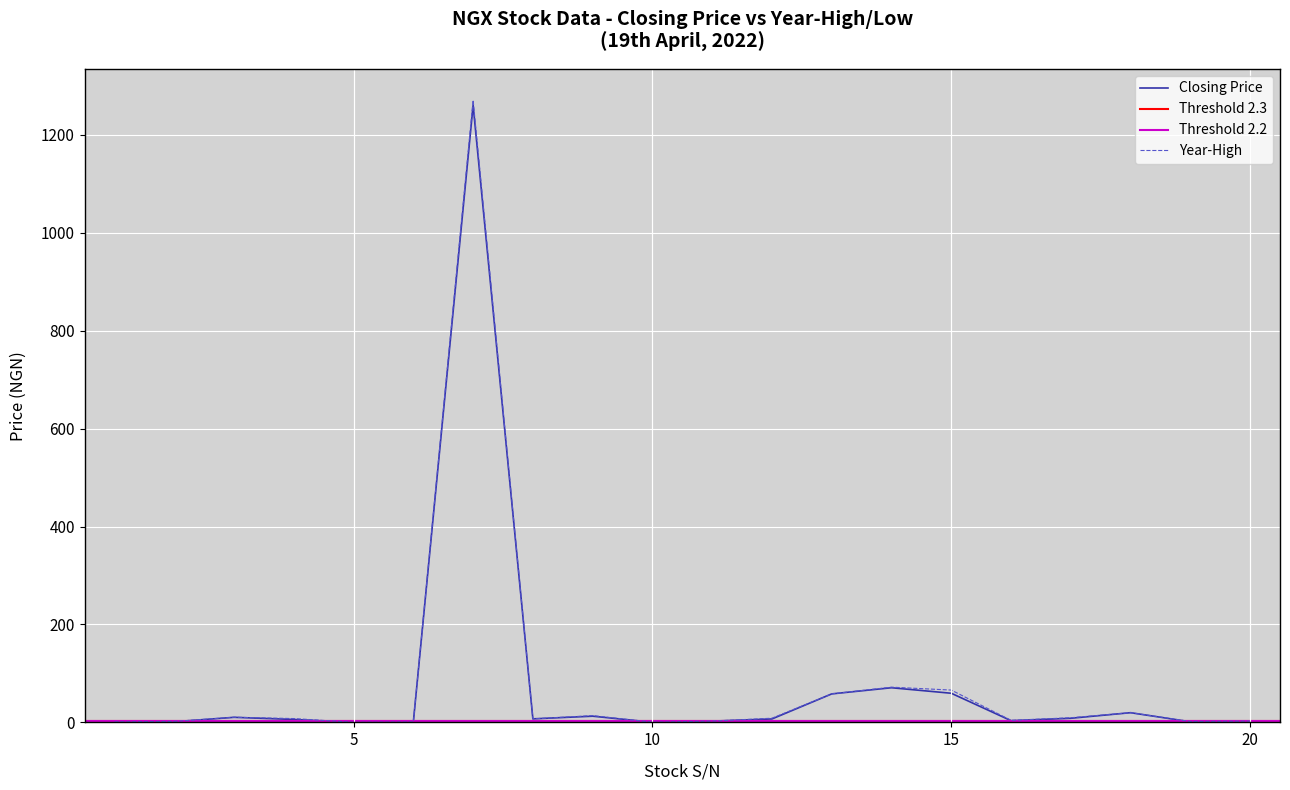

Where is Year-High nearest to the value 635?

14